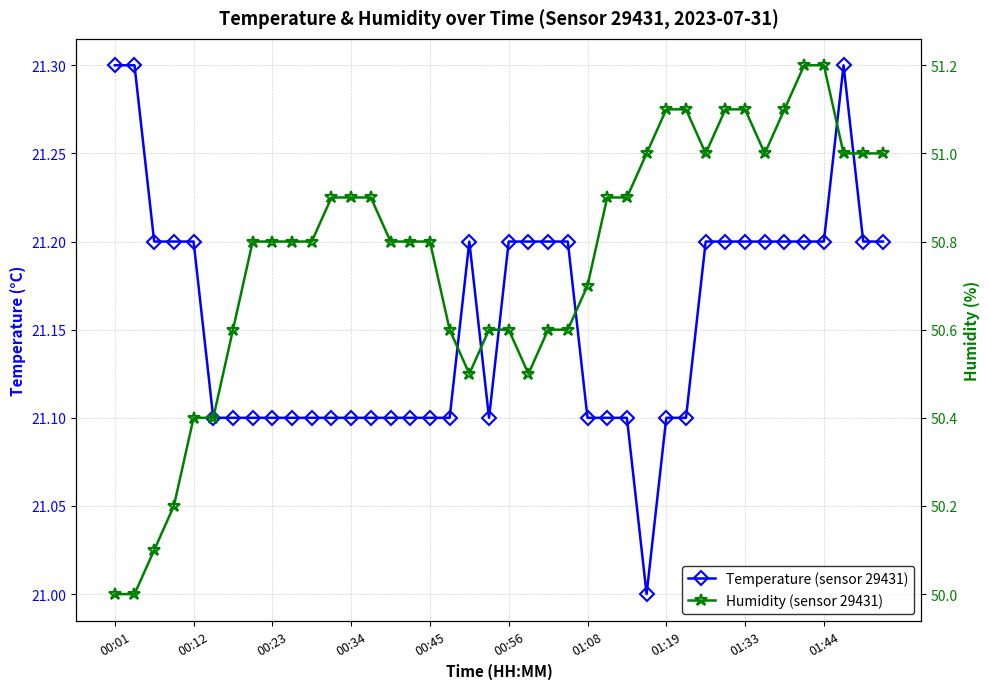

What is the value of the Humidity (sensor 29431) point at the 38th from the left?

51.0